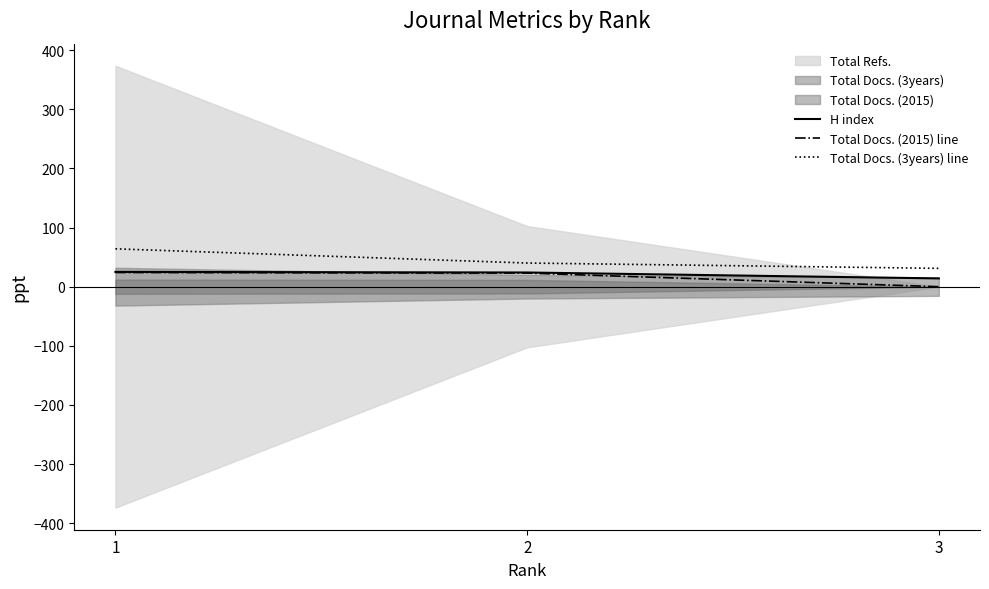

Which label corresponds to the smallest value in the chart?

3